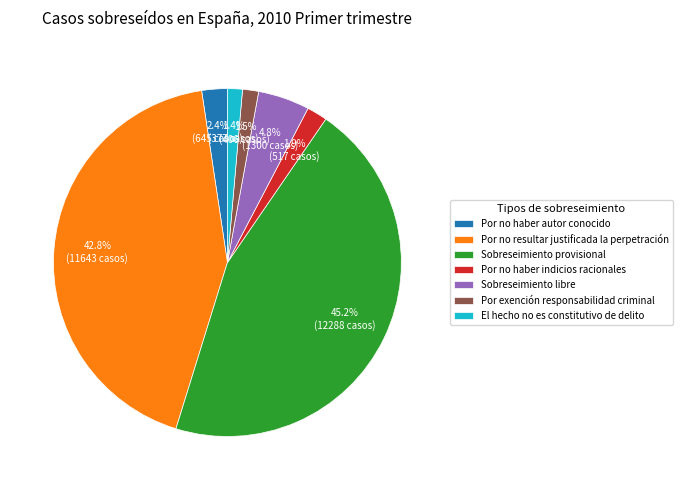

Count the number of slices in the pie.

7